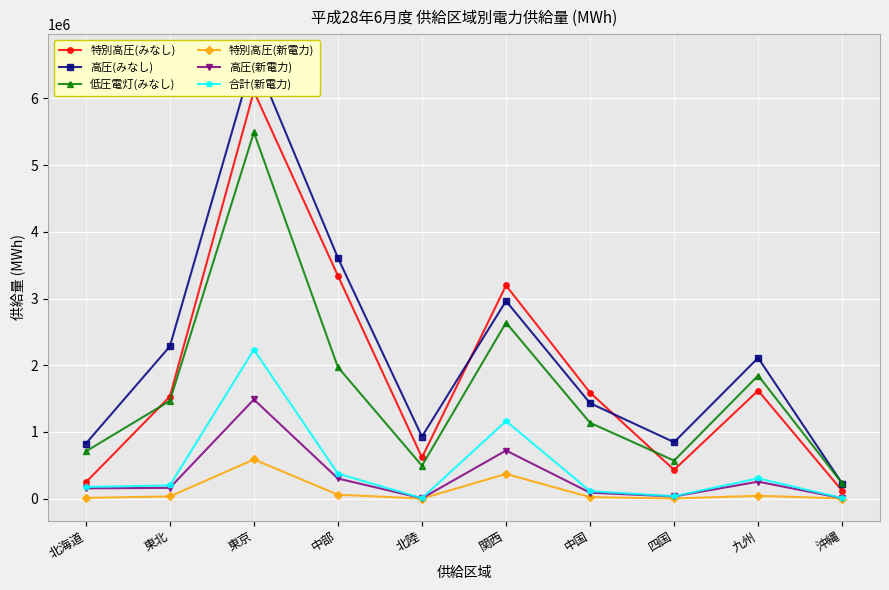

The value of 低圧電灯(みなし) at 北海道 is 707529. True or false?

True